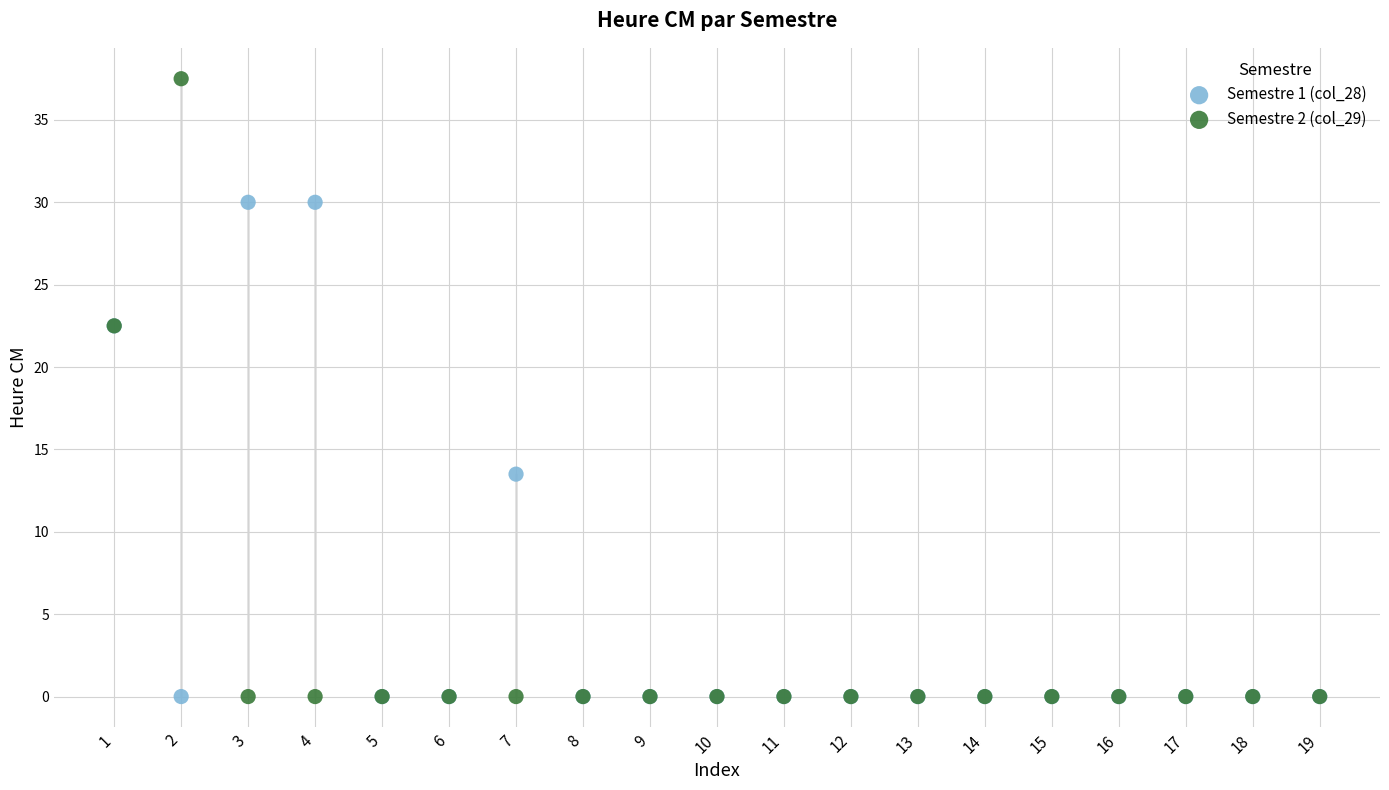

Which series reaches the maximum Y coordinate?

Semestre 2 (col_29)